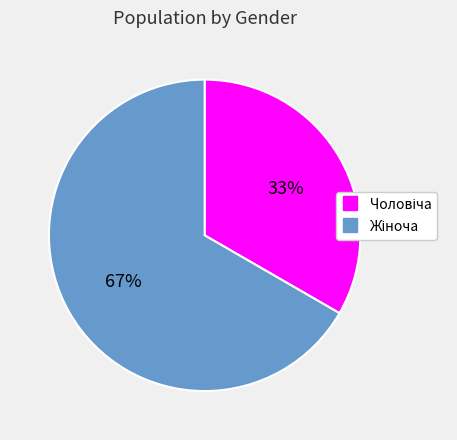

To the nearest percent, what is the average slice percentage?

50%